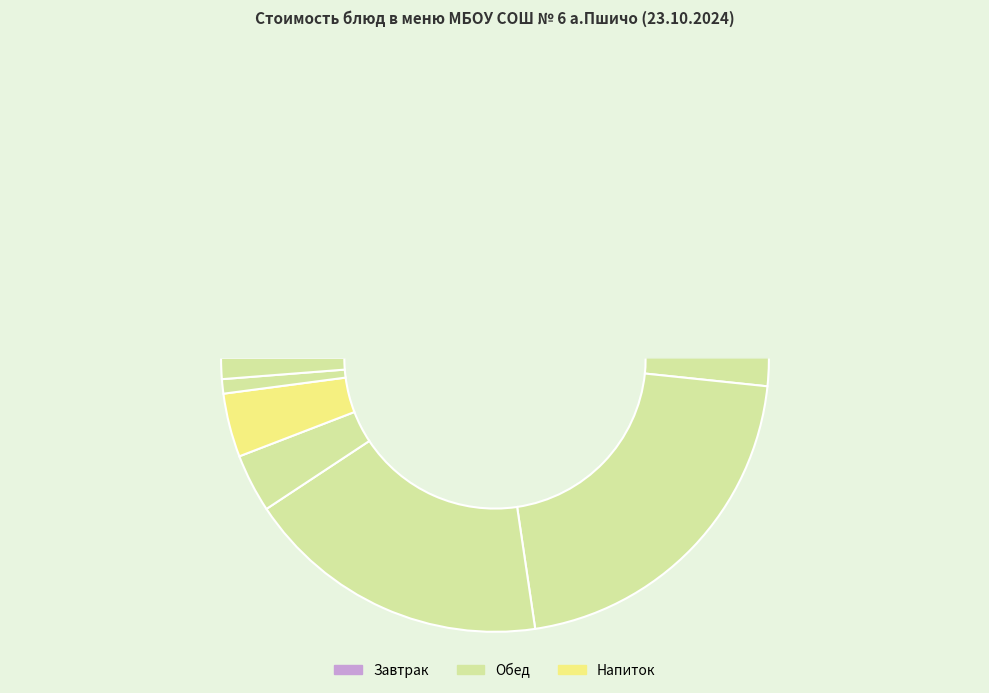

Is it true that ФРУКТЫ СВЕЖИЕ is 14% of the pie?

True